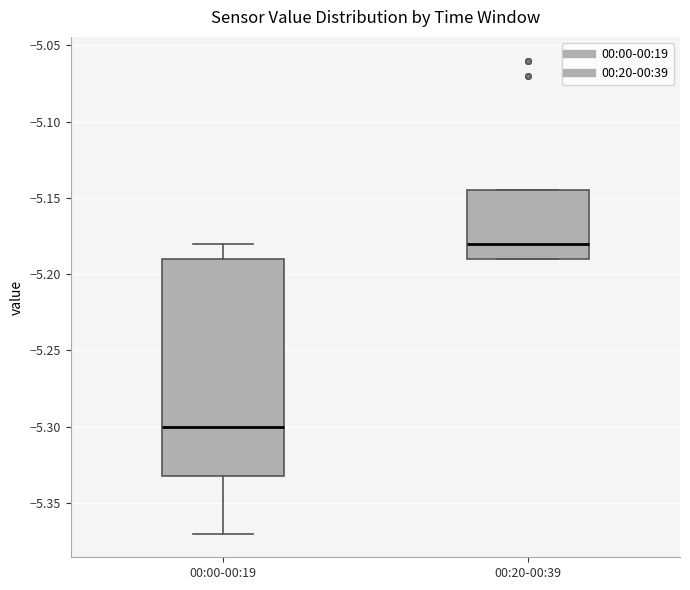

Reading left to right, read every box against the y-axis: the position of its median line, the range the box covers, and the ends of its whiskers. The values are not printed on the chart, so give them approximately, as read against the axis.

00:00-00:19: median -5.300, box -5.330 to -5.190, whiskers -5.370 to -5.180
00:20-00:39: median -5.180, box -5.190 to -5.145, whiskers -5.190 to -5.145